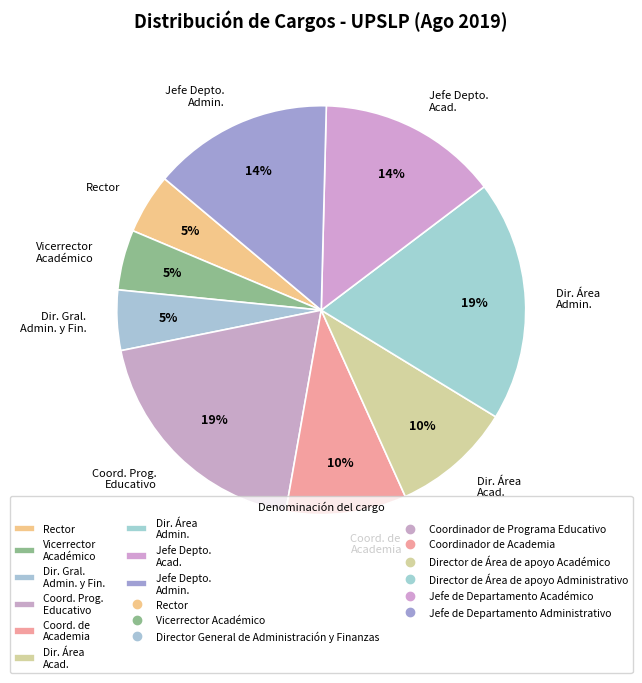

To the nearest percent, what is the combined percentage of Jefe Depto. Admin. and Coord. de Academia?

24%